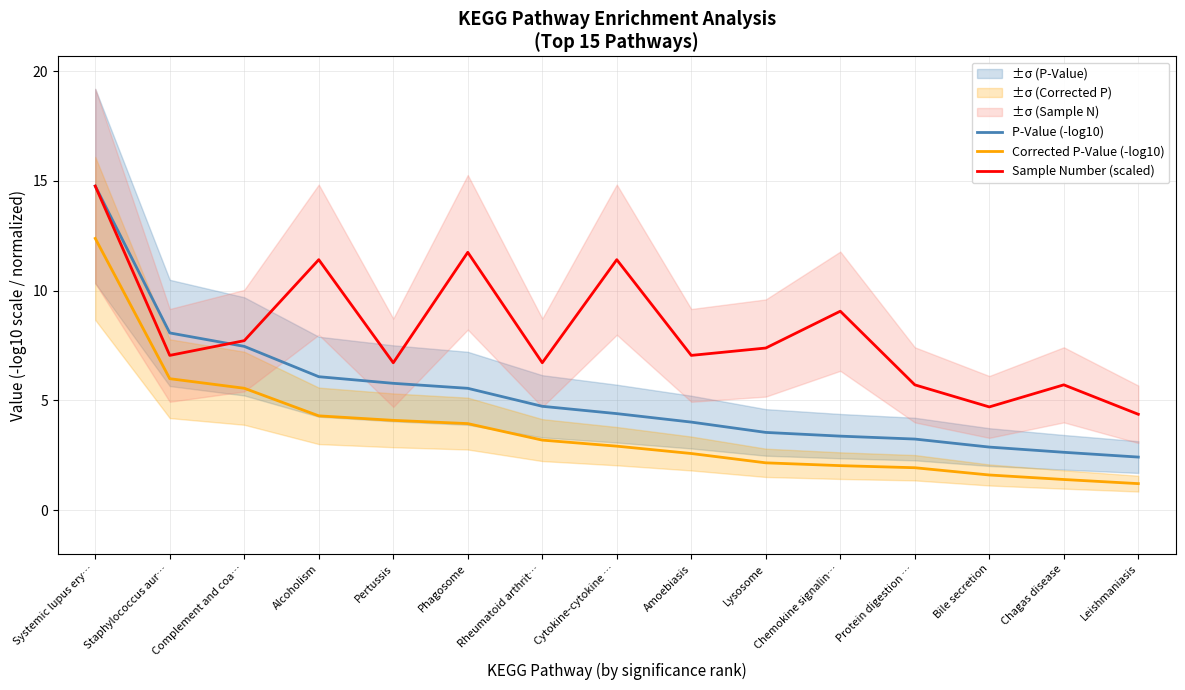

How many data points does each series have?

15